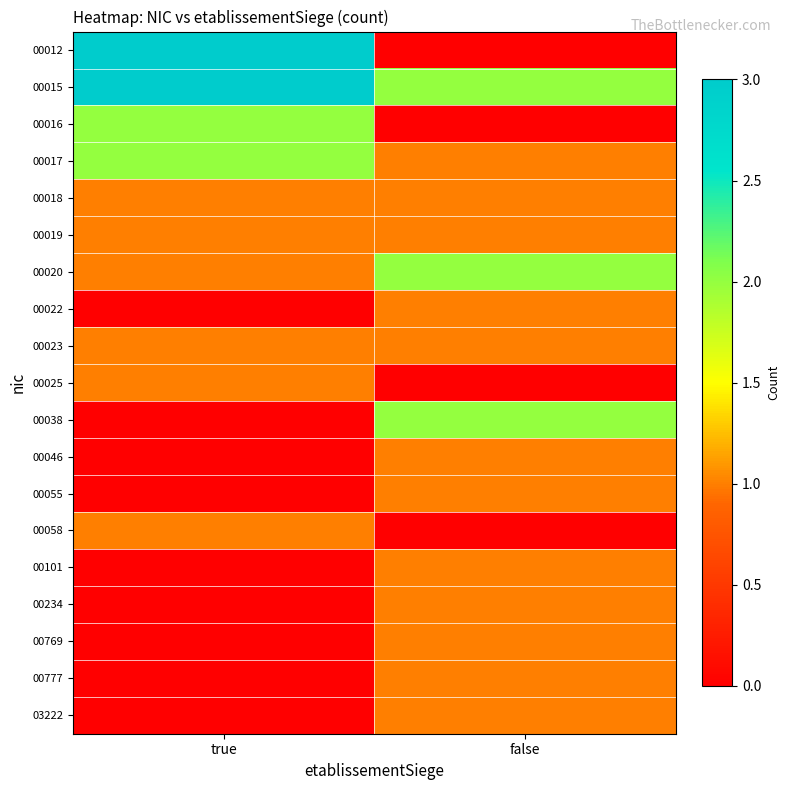

Which series has the widest spread of values?

00012